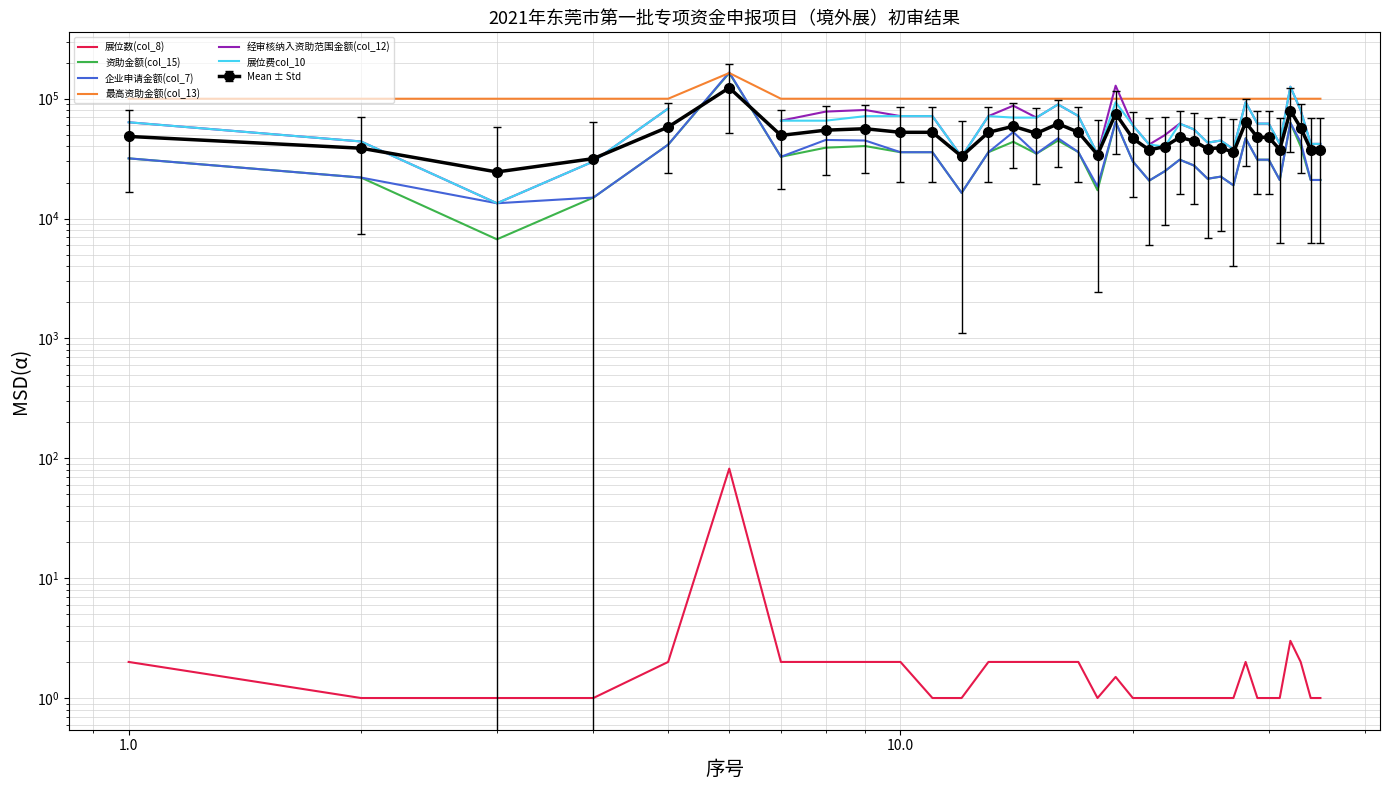

Is this an area chart (filled region under the line)?

No